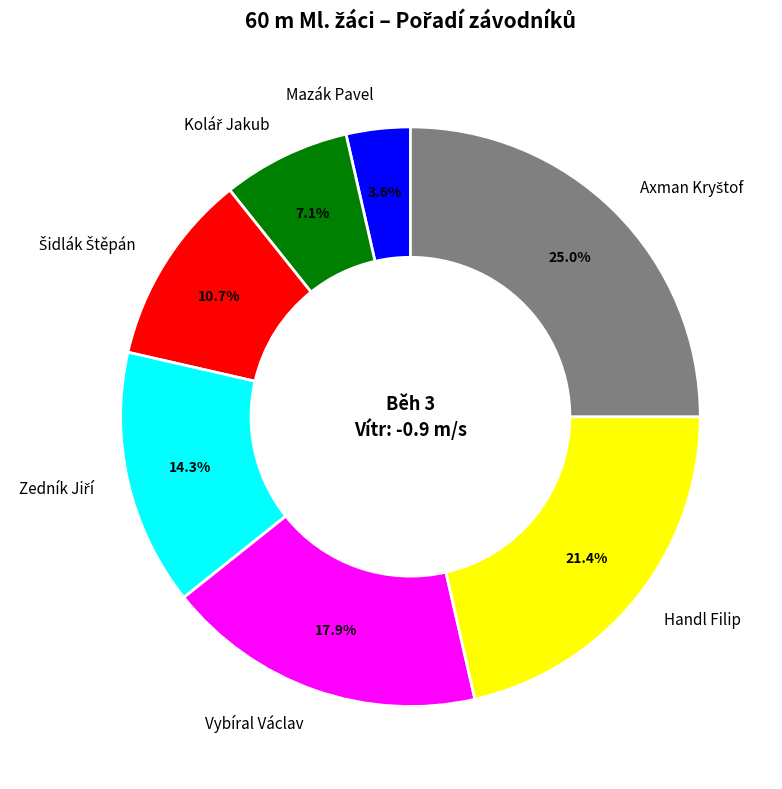

What is the smallest slice in the pie chart?

Mazák Pavel